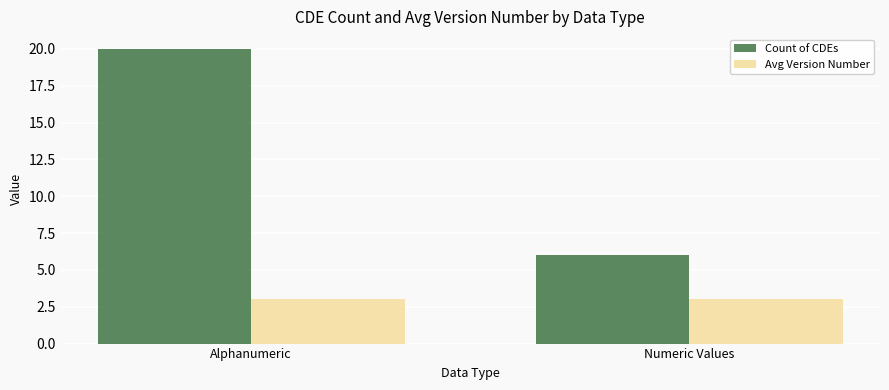

At which category does the chart reach its peak across all series?

Alphanumeric